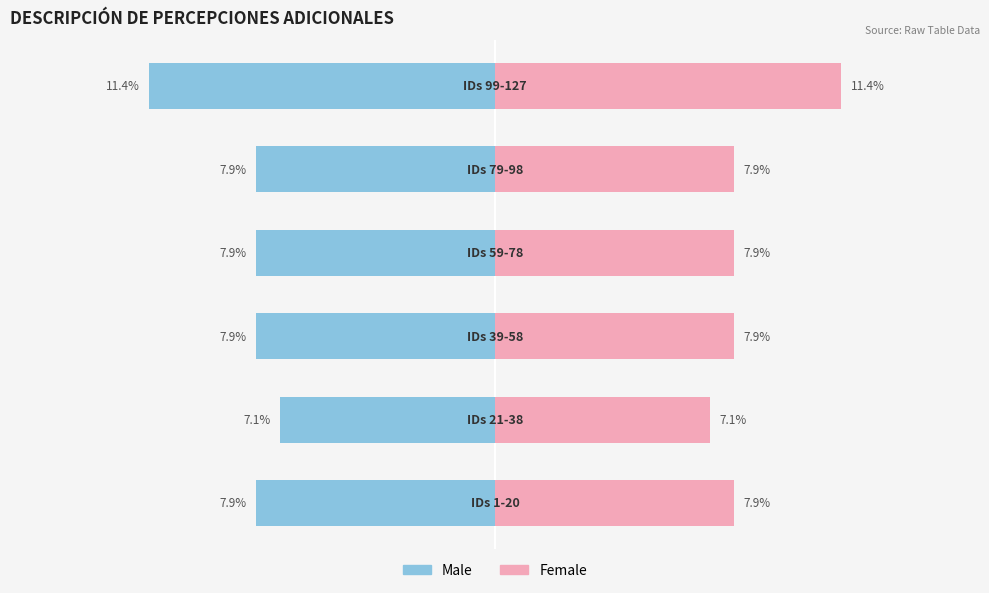

The Male series shows -14.1 at 4. True or false?

False